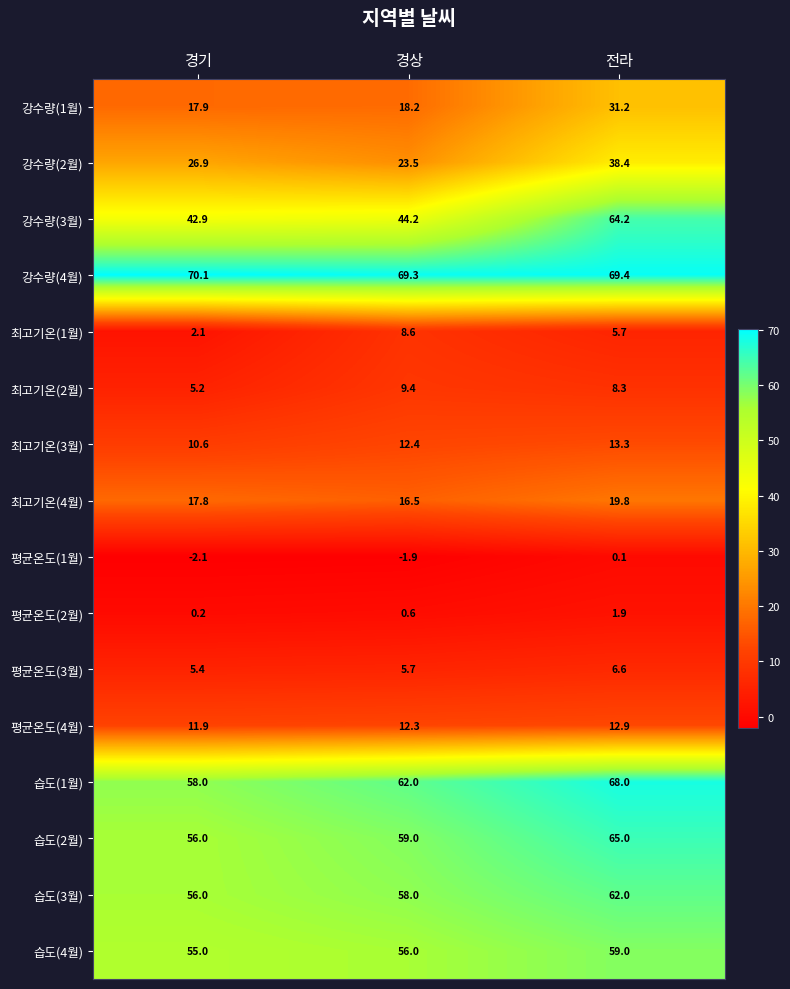

What value does the 습도(4월) series have at 경기?

55.0